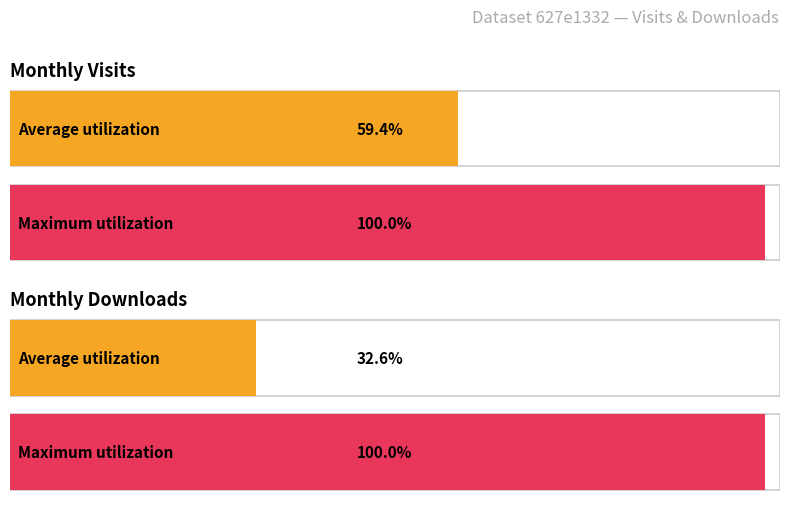

How many bars are there in each group?

2